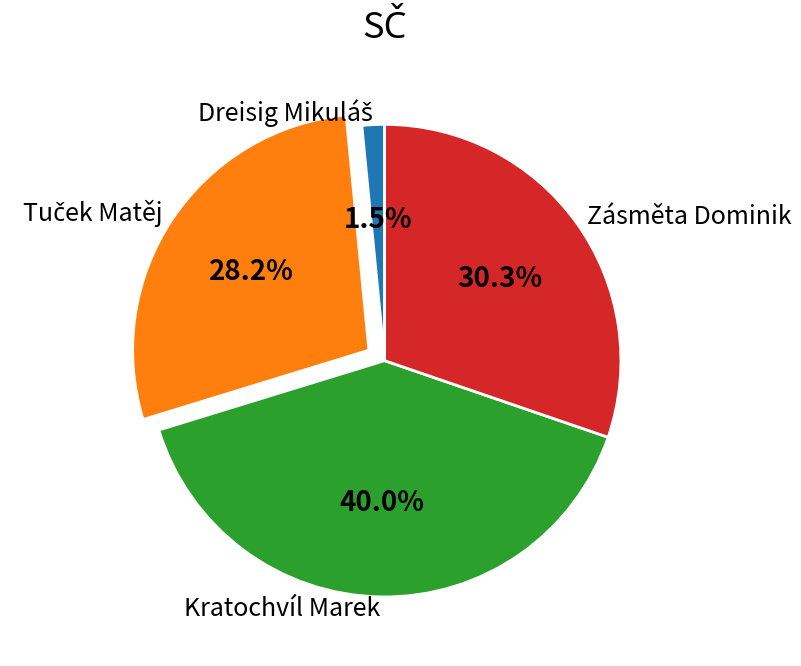

What is the largest slice in the pie chart?

Kratochvíl Marek